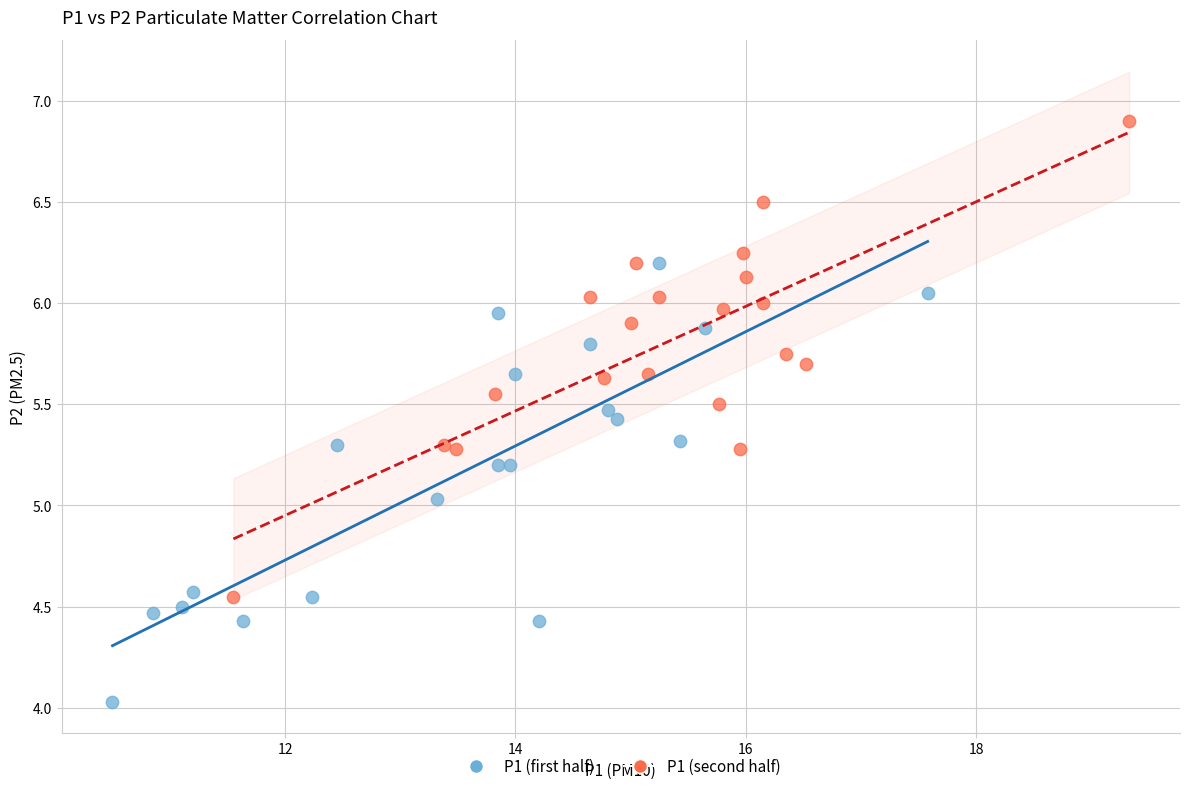

What are all the series names shown in the legend?

P1 (first half), P1 (second half)